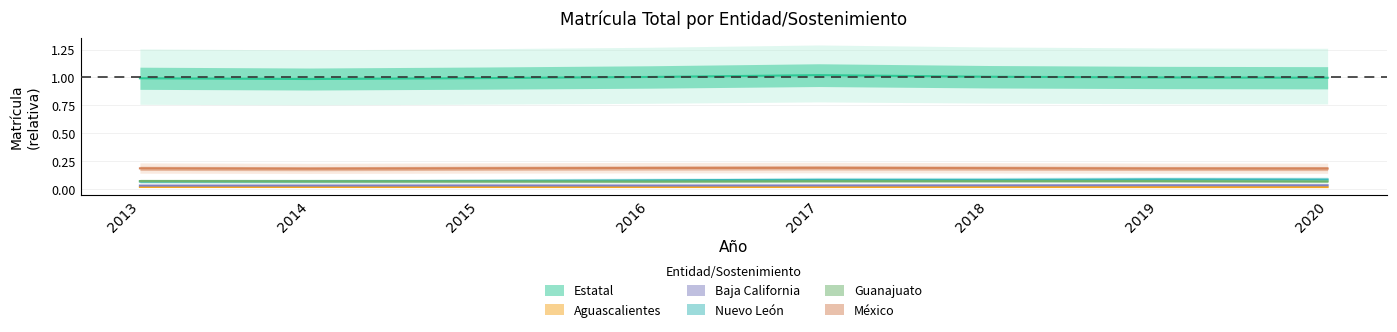

True or false: Estatal and Baja California intersect in this chart.

False